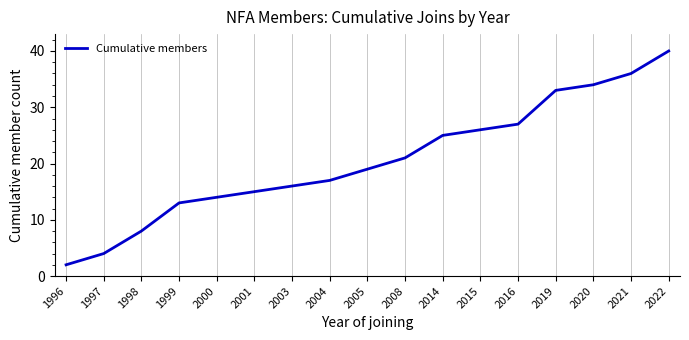

Which label corresponds to the largest value in the chart?

2022